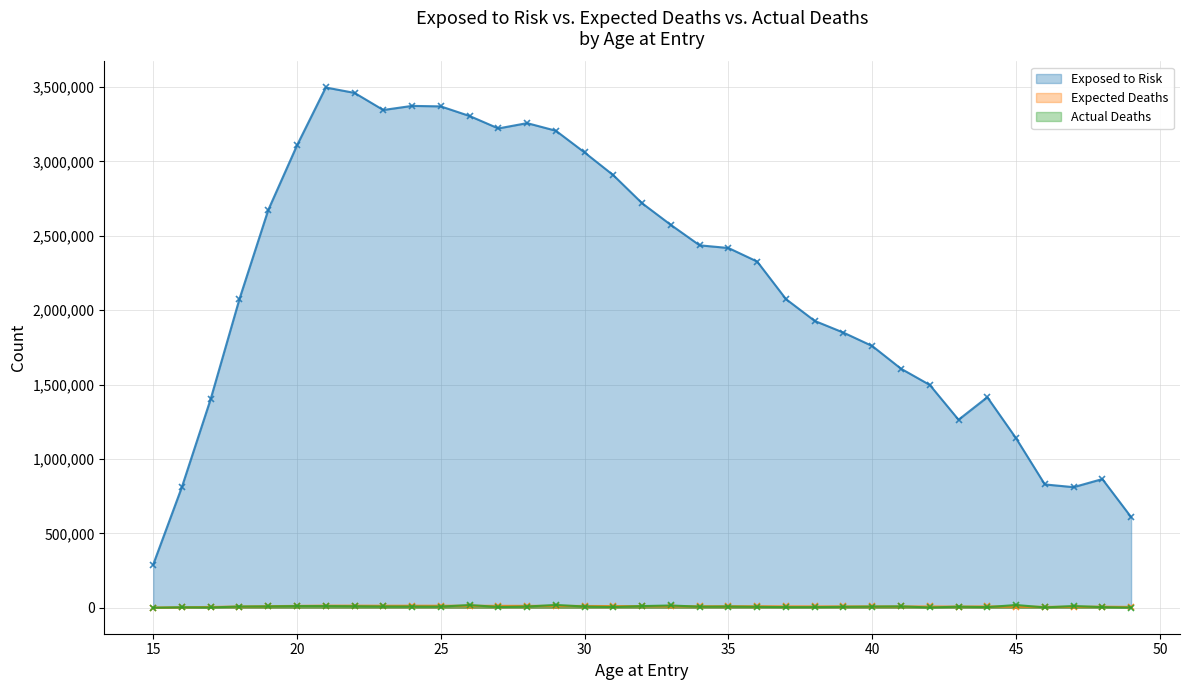

The Expected Deaths series shows 15337 at 31. True or false?

False